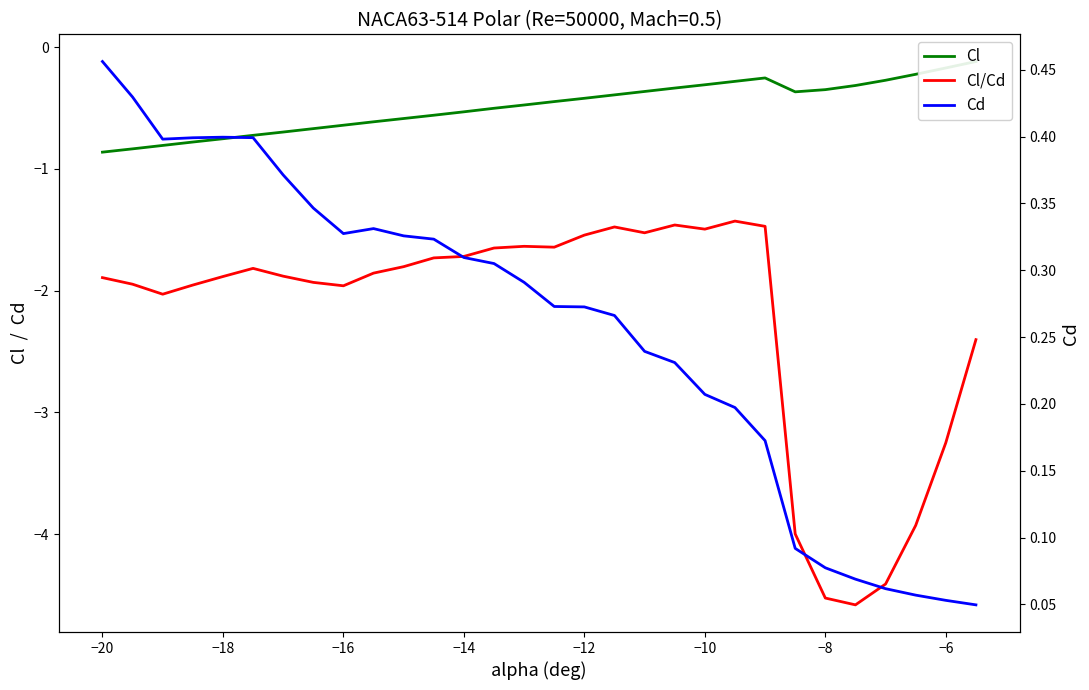

What is the greatest value displayed?

0.5